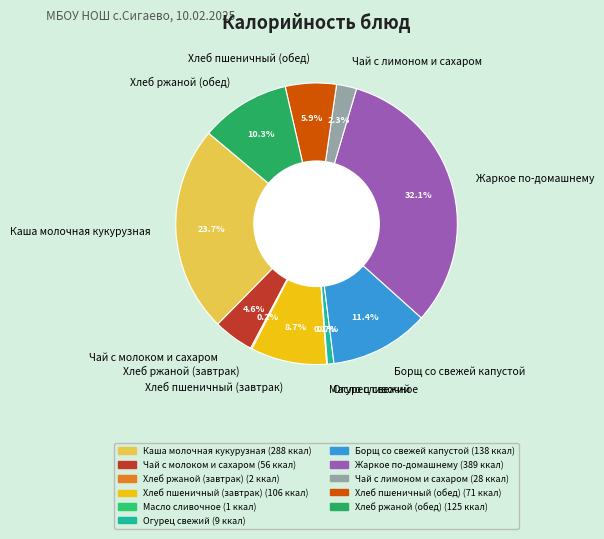

Does any single category account for the majority?

No